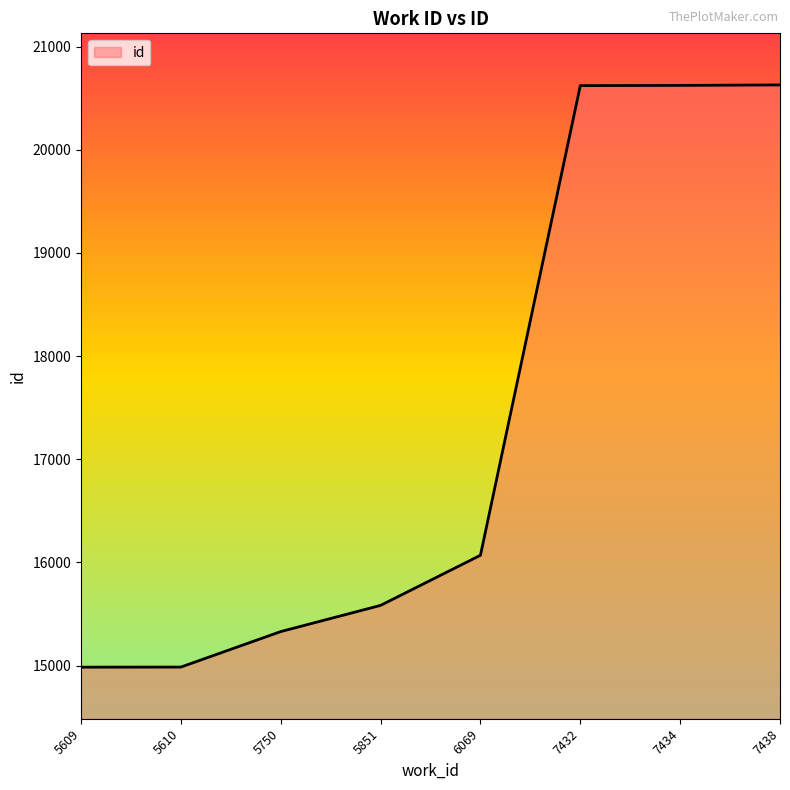

How many lines are shown in the chart?

1